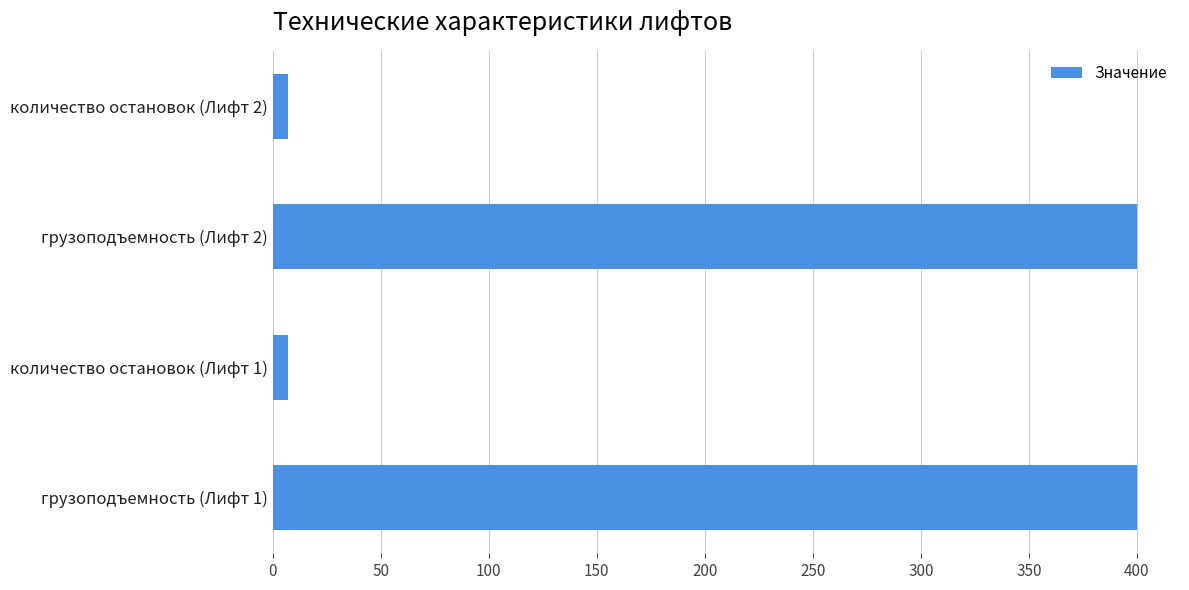

Reading top to bottom, extract all data points from this chart.

7	400	7	400